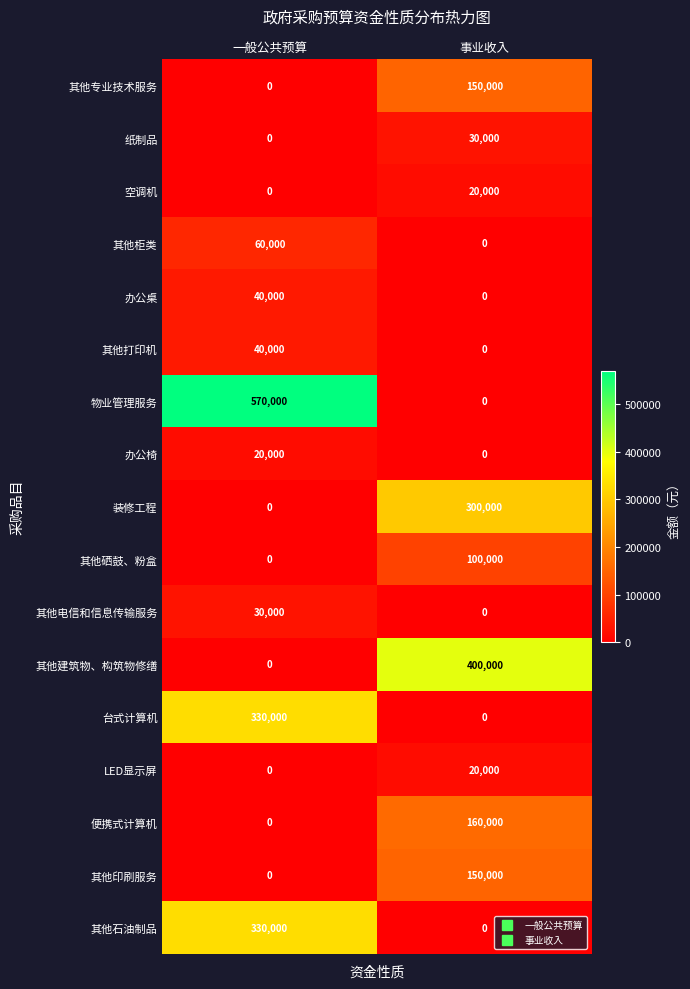

What is the total value across all series at 一般公共预算?

1420000